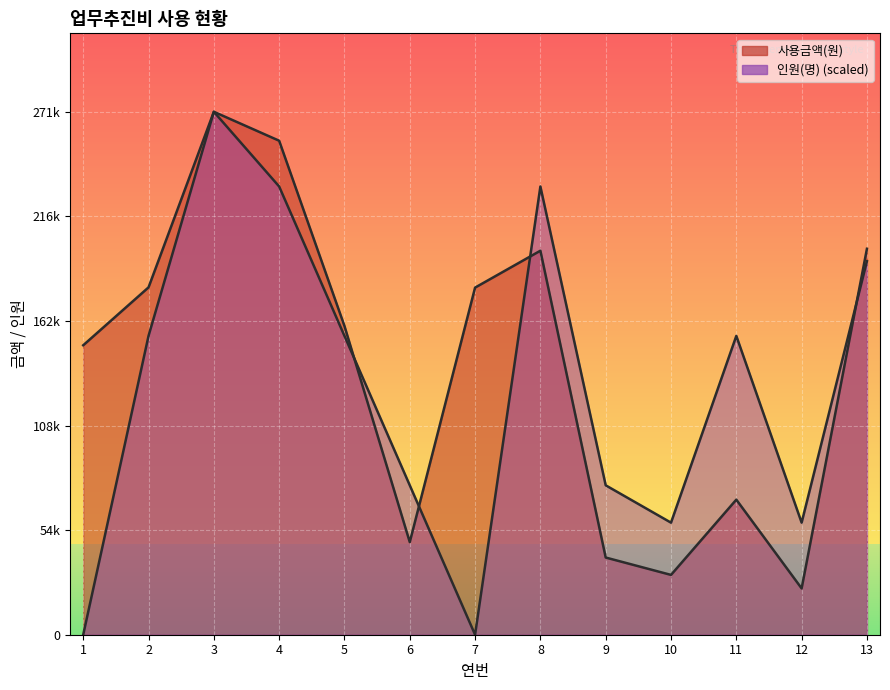

In 사용금액(원), how many points are higher than both neighbors (excluding endpoints)?

3